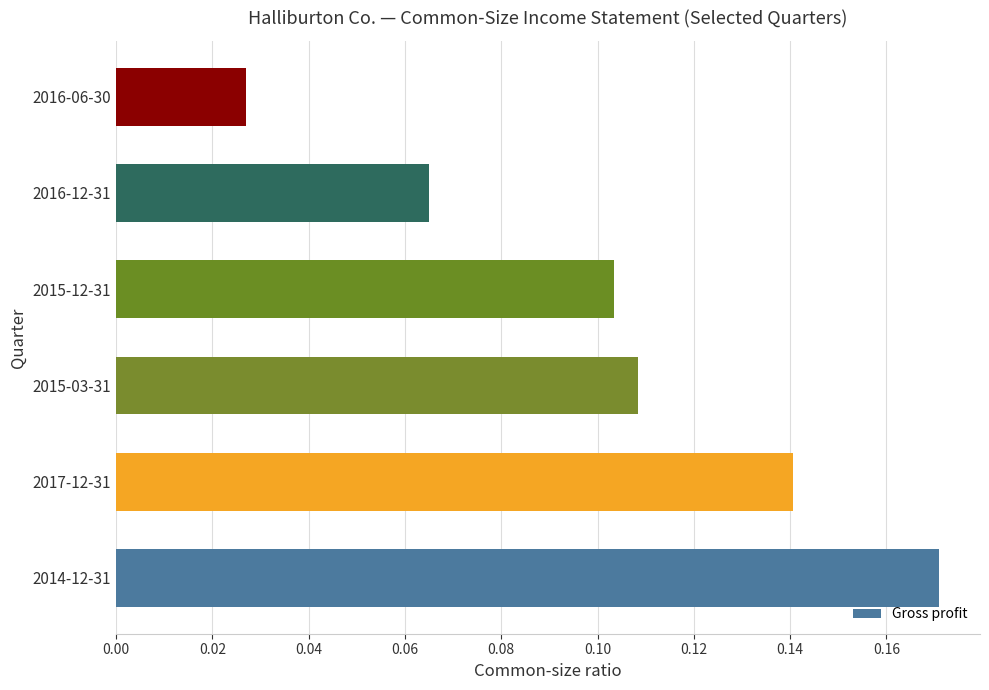

How many bars are there in total?

6